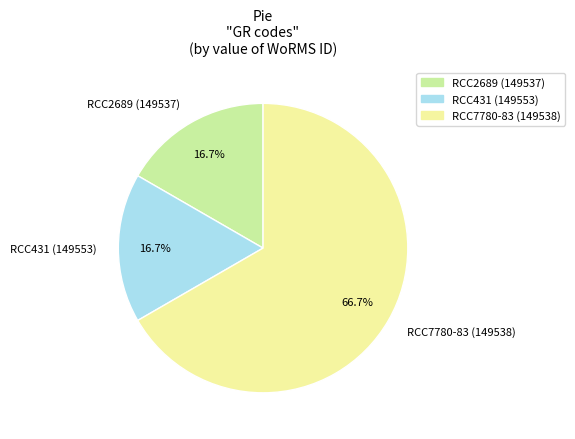

Is there a majority slice in this chart?

Yes